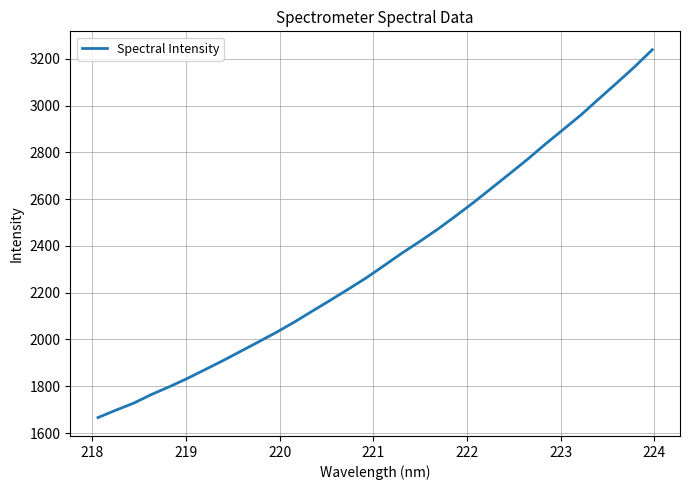

Reading left to right, what are all the values shown in this chart?

1666.3	1698.0	1728.2	1765.4	1798.5	1833.9	1871.9	1910.4	1950.6	1991.0	2032.0	2075.8	2122.4	2168.5	2215.6	2263.8	2316.4	2369.7	2419.7	2471.9	2528.2	2585.9	2646.7	2707.6	2769.2	2834.3	2896.7	2959.4	3027.9	3095.8	3164.9	3238.5